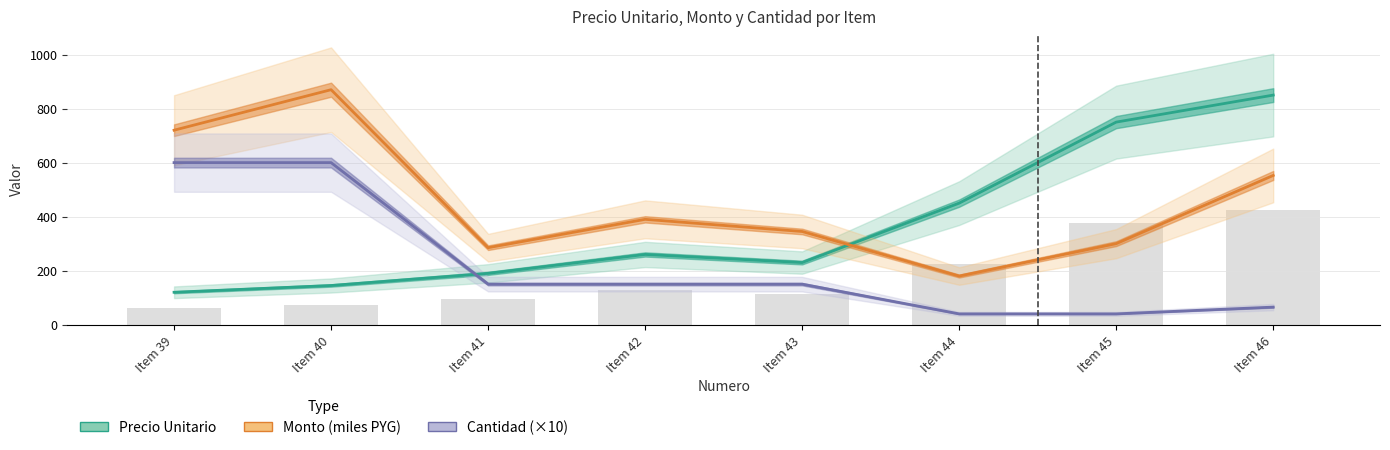

Which series has the largest range (max minus min)?

Precio Unitario